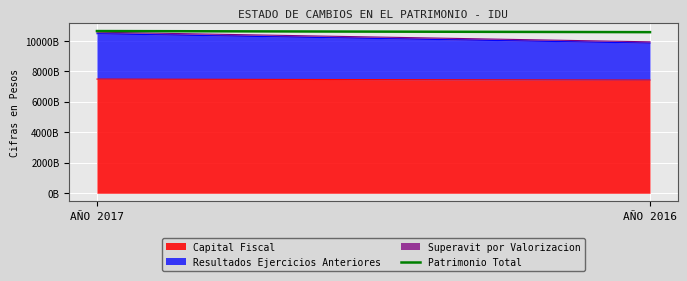

How many values are between 10573629324288 and 10645920366625?

2